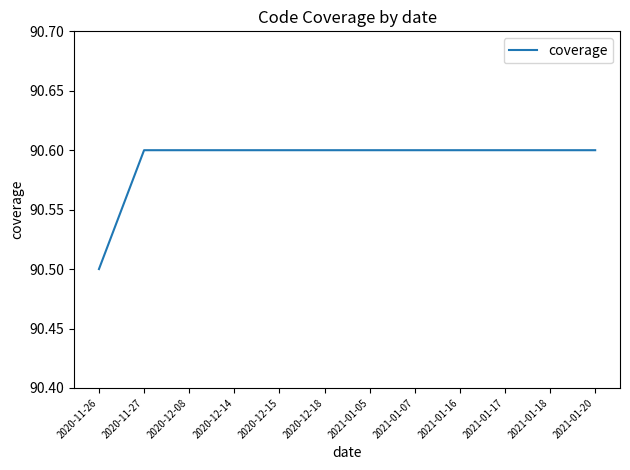

True or false: the data shows 25.4 at 2020-11-26.

False